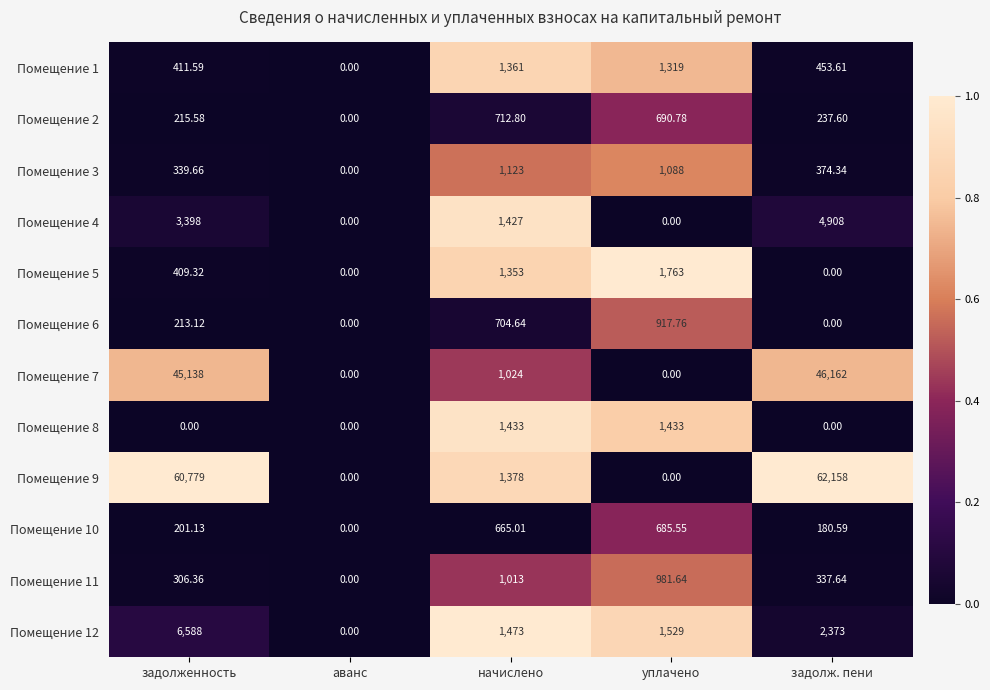

At which label is Помещение 9 closest to 31079?

задолженность